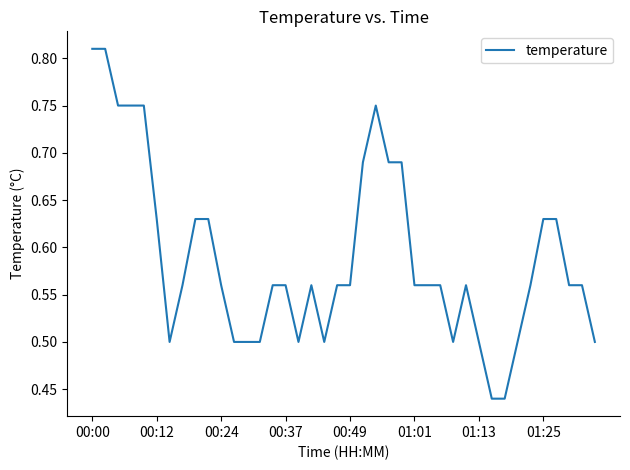

How many lines are shown in the chart?

1